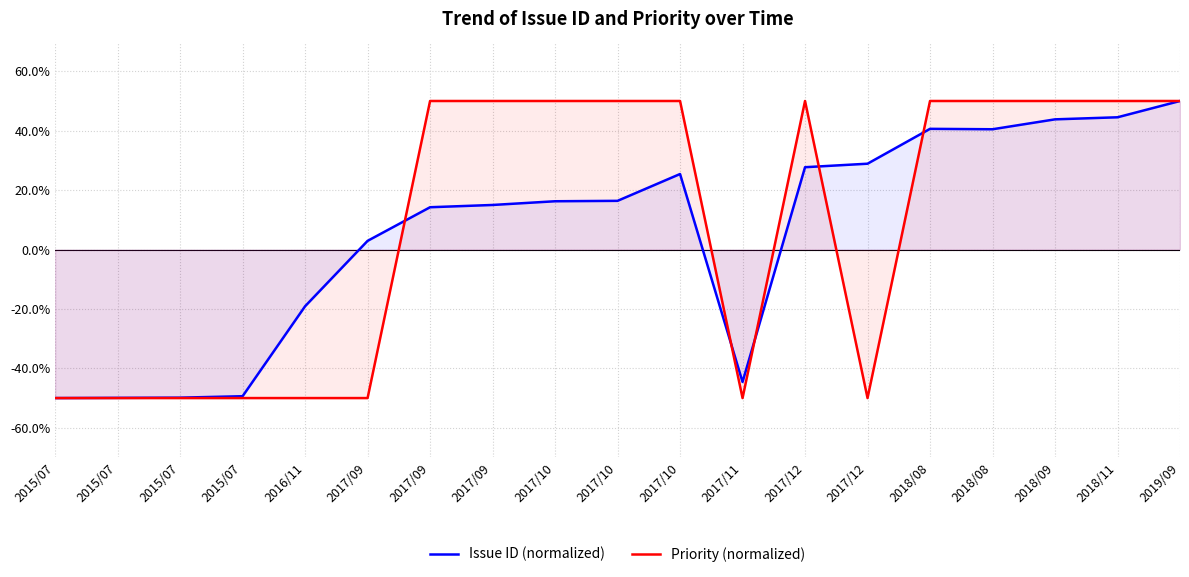

Reading right to left, what are all the values shown in this chart?

Issue ID (normalized): 50.0	44.5	43.8	40.5	40.6	28.9	27.7	-44.6	25.4	16.4	16.2	15.0	14.2	2.9	-19.1	-49.4	-49.9	-49.9	-50.0
Priority (normalized): 50.0	50.0	50.0	50.0	50.0	-50.0	50.0	-50.0	50.0	50.0	50.0	50.0	50.0	-50.0	-50.0	-50.0	-50.0	-50.0	-50.0